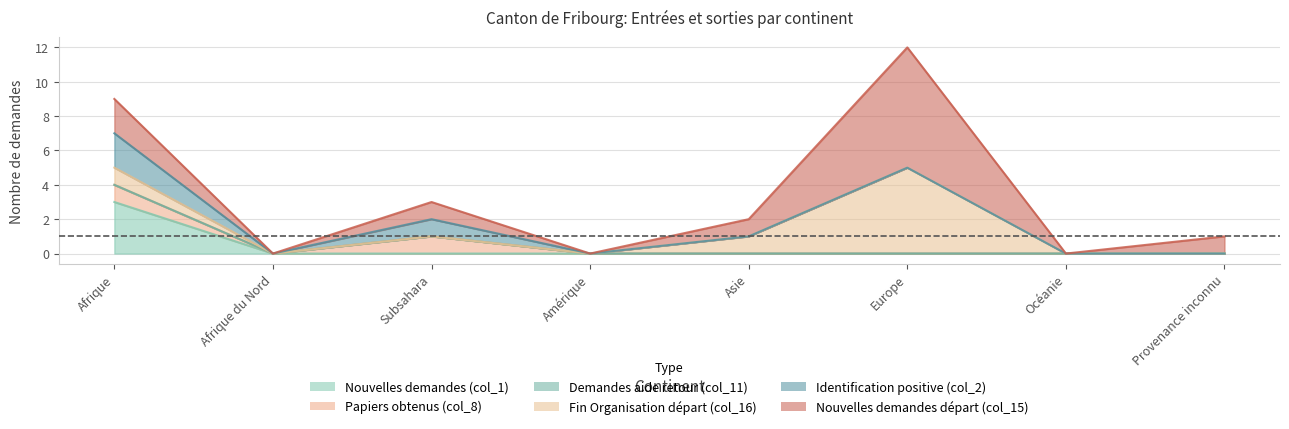

At which category is the sum across all series the highest?

Europe